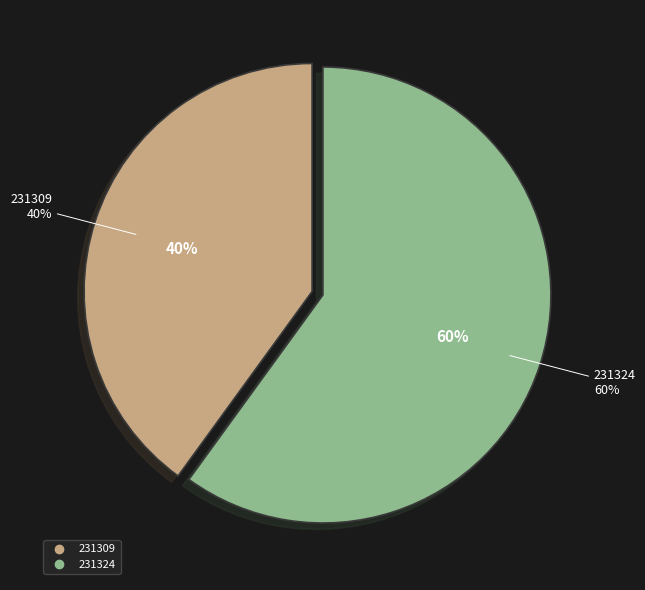

Does 231309 account for over 50% of the chart?

No